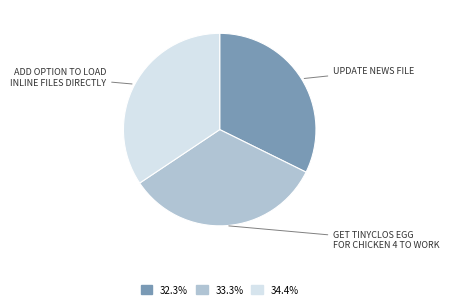

Does any single category account for the majority?

No